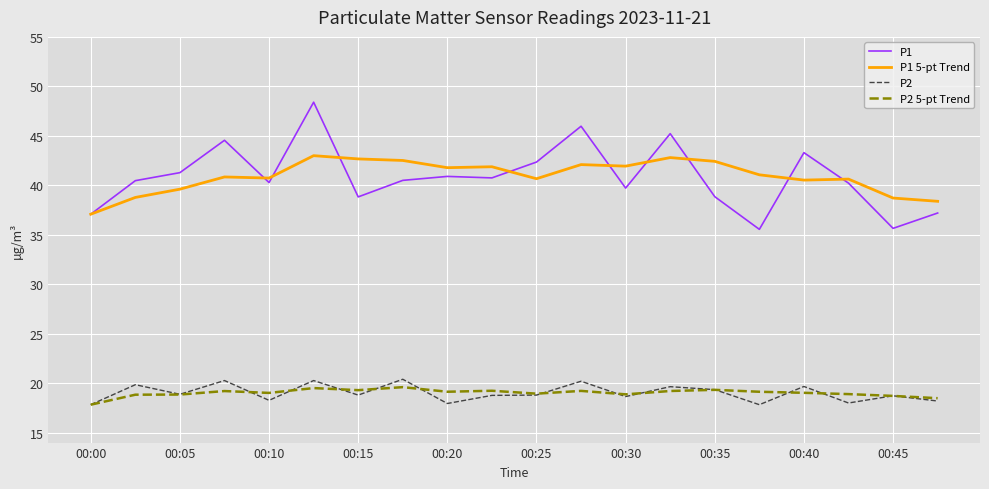

What is the minimum value for P1 5-pt Trend?

37.1